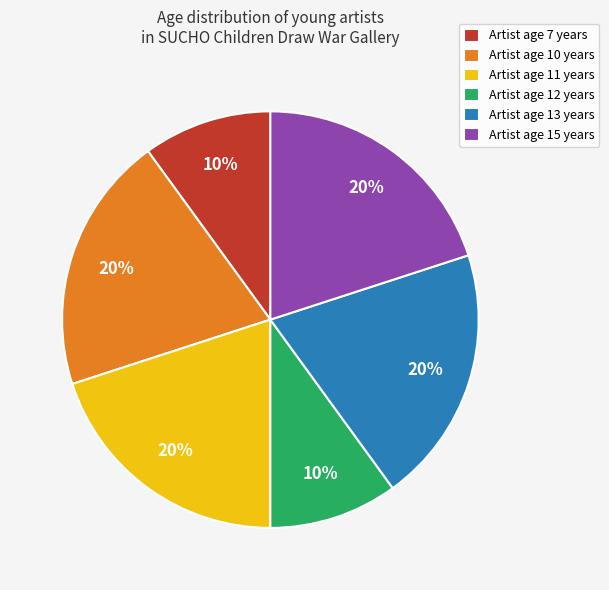

Is it true that Artist age 10 years is 20% of the pie?

True